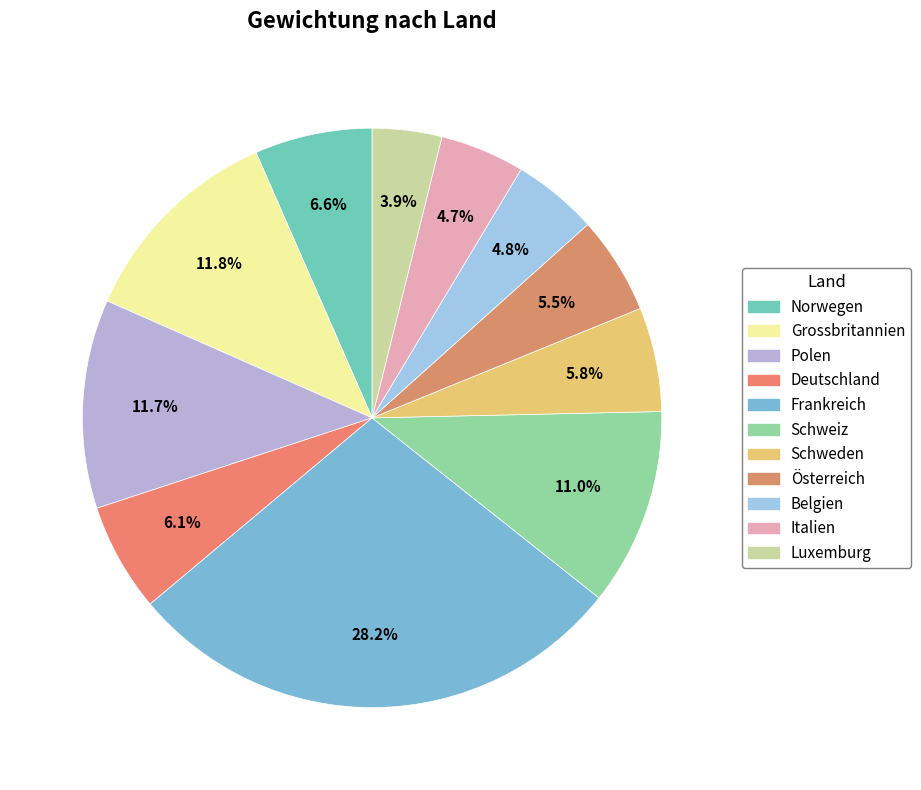

How many segments does this pie chart have?

11